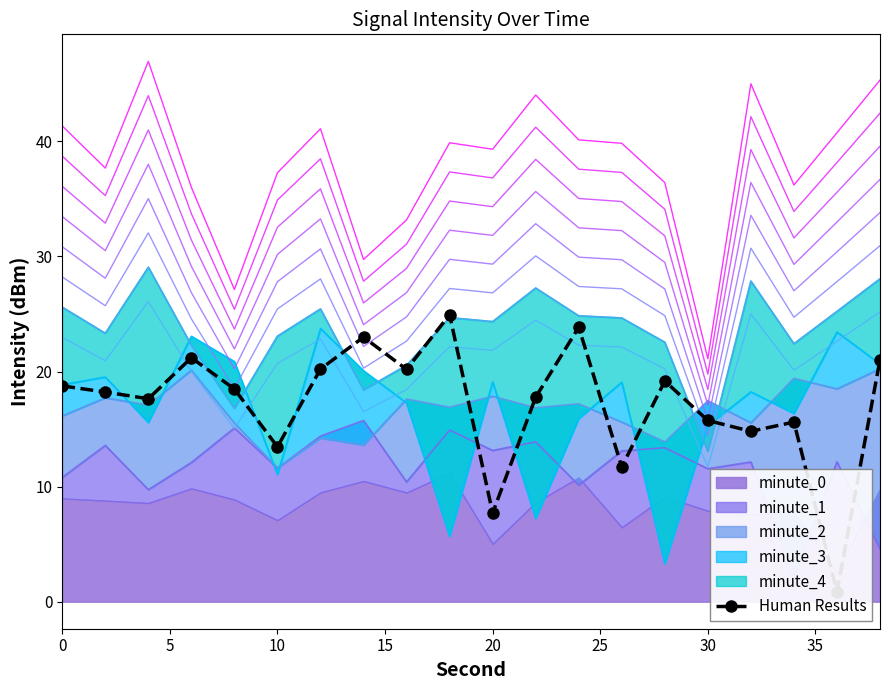

Count the number of categories in the chart.

20